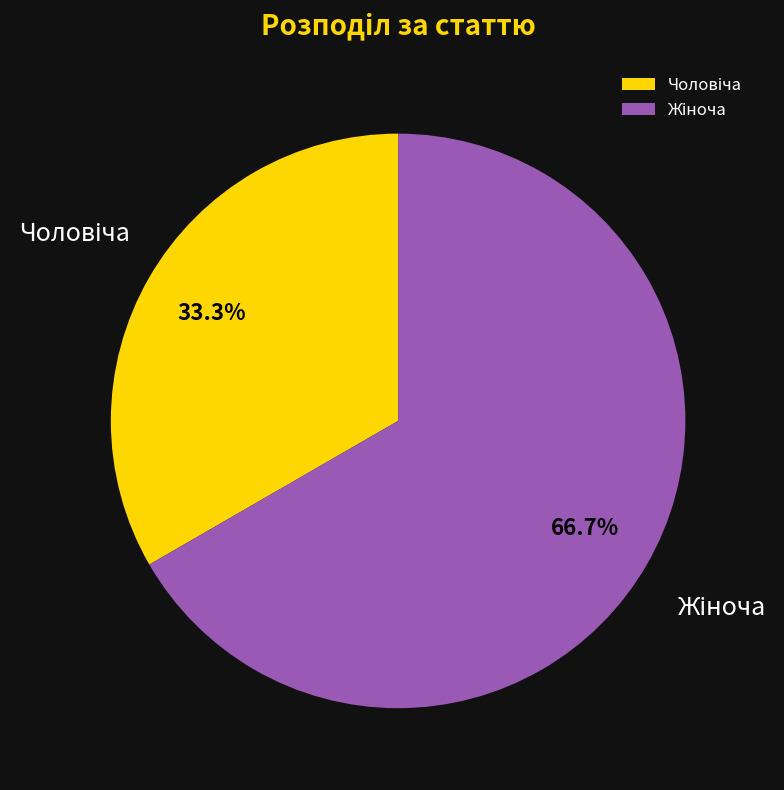

Does any single category account for the majority?

Yes